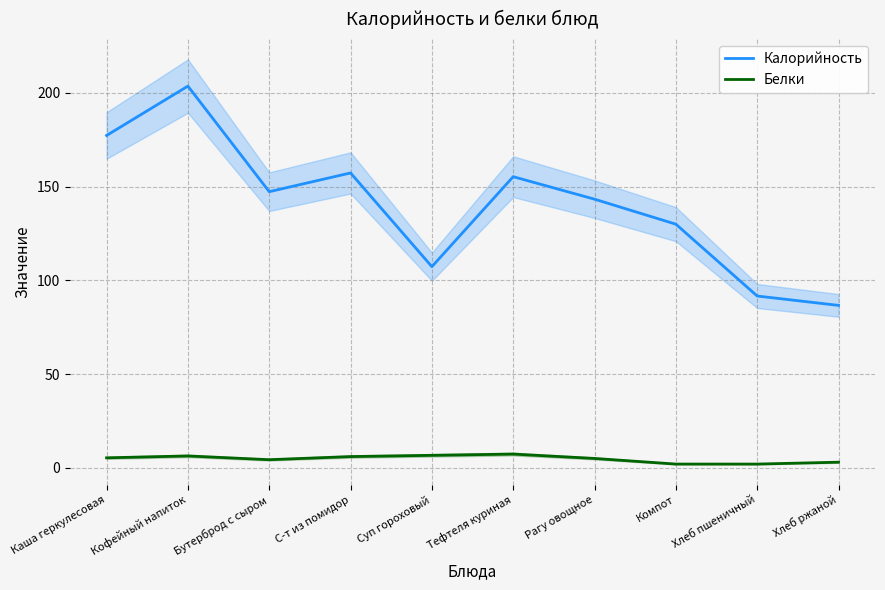

Is it true that Белки equals 5.3 at Каша геркулесовая?

True